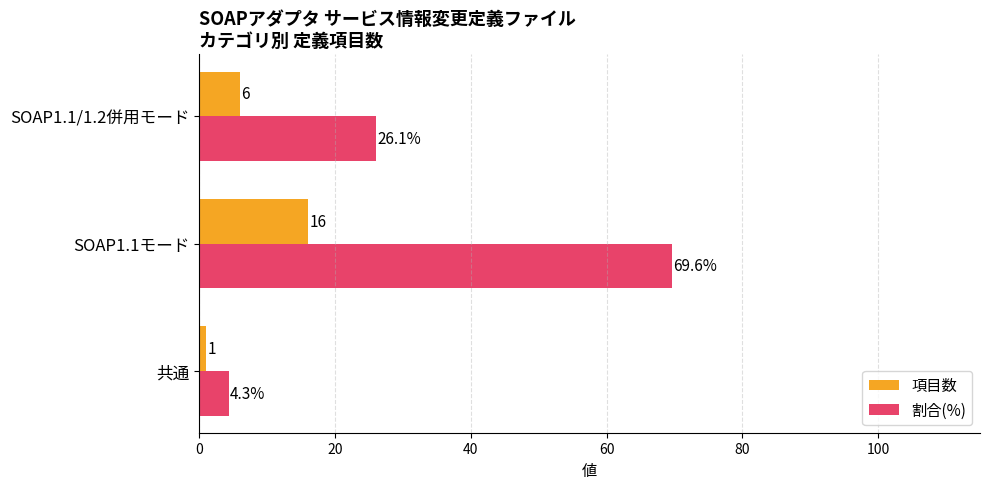

What is the minimum value for 割合(%)?

4.3